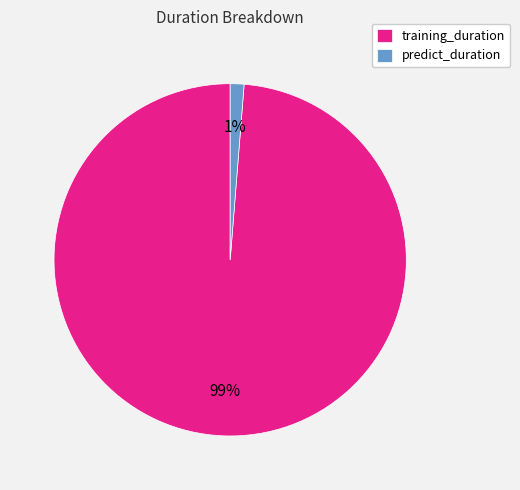

Does predict_duration represent more than half of the total?

No